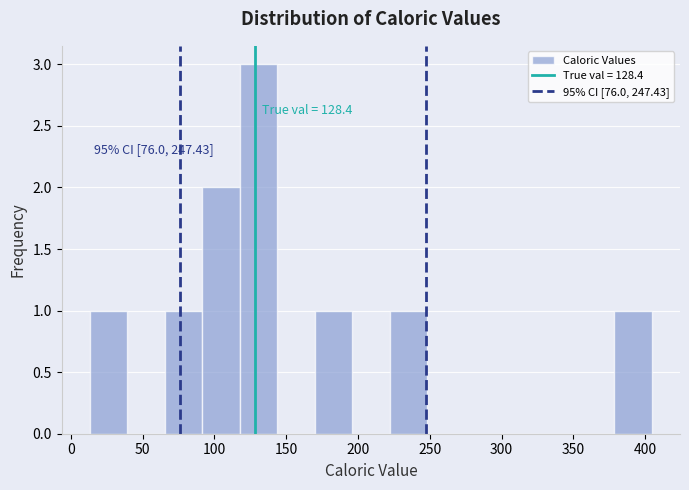

Over which range of the x-axis is the bar tallest?

120 to 145